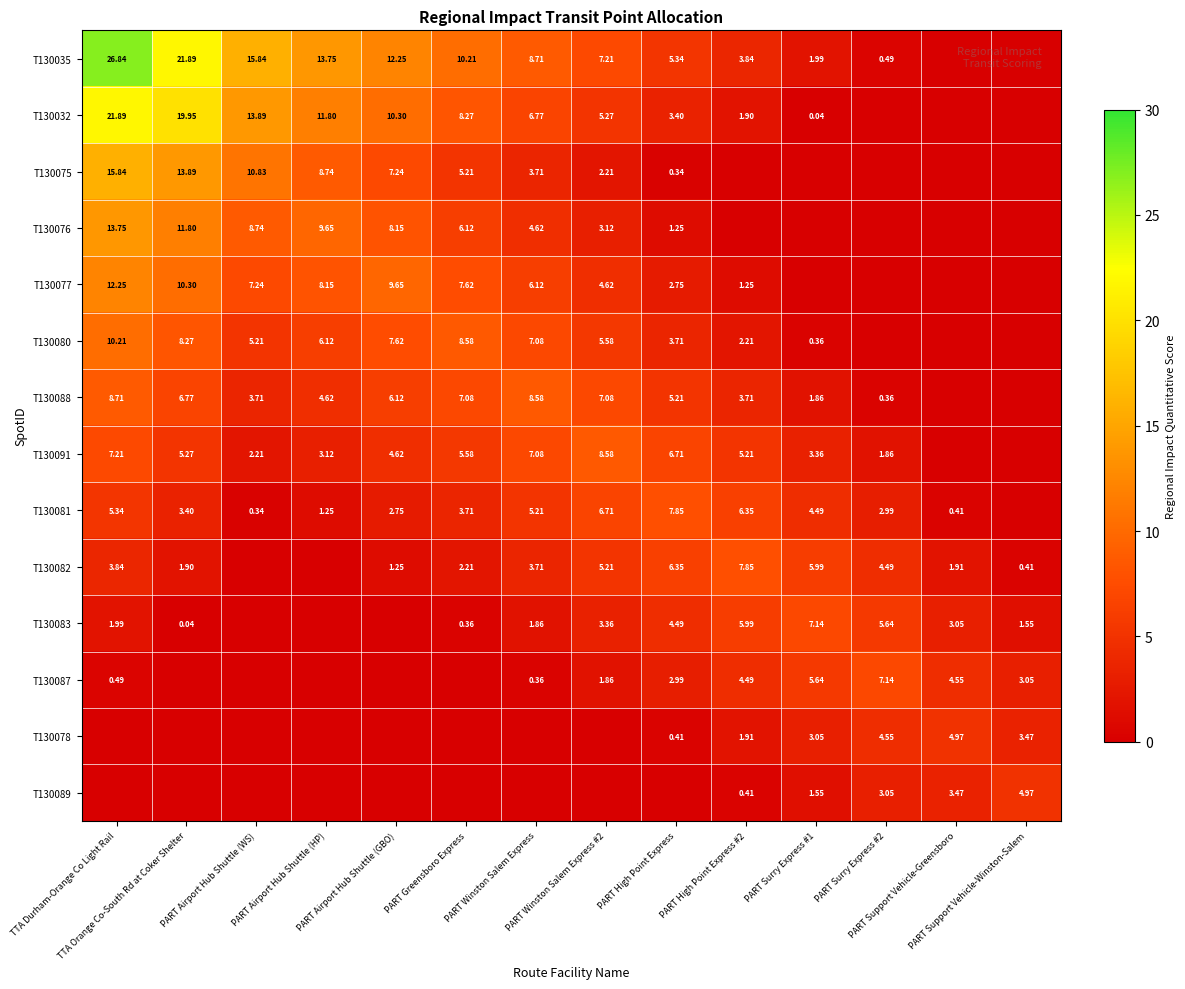

What is the difference between the highest and lowest values at PART Airport Hub Shuttle (WS)?

15.8